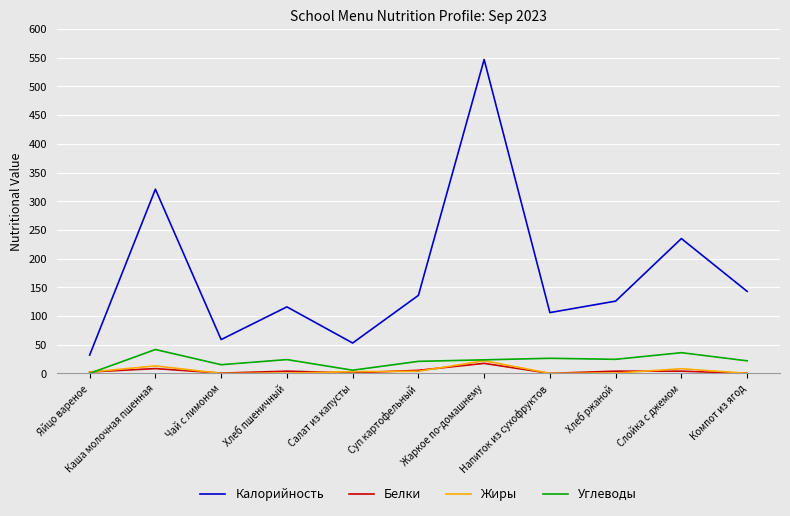

Rank the categories by Калорийность value from lowest to highest.

Яйцо вареное, Салат из капусты, Чай с лимоном, Напиток из сухофруктов, Хлеб пшеничный, Хлеб ржаной, Суп картофельный, Компот из ягод, Слойка с джемом, Каша молочная пшенная, Жаркое по-домашнему